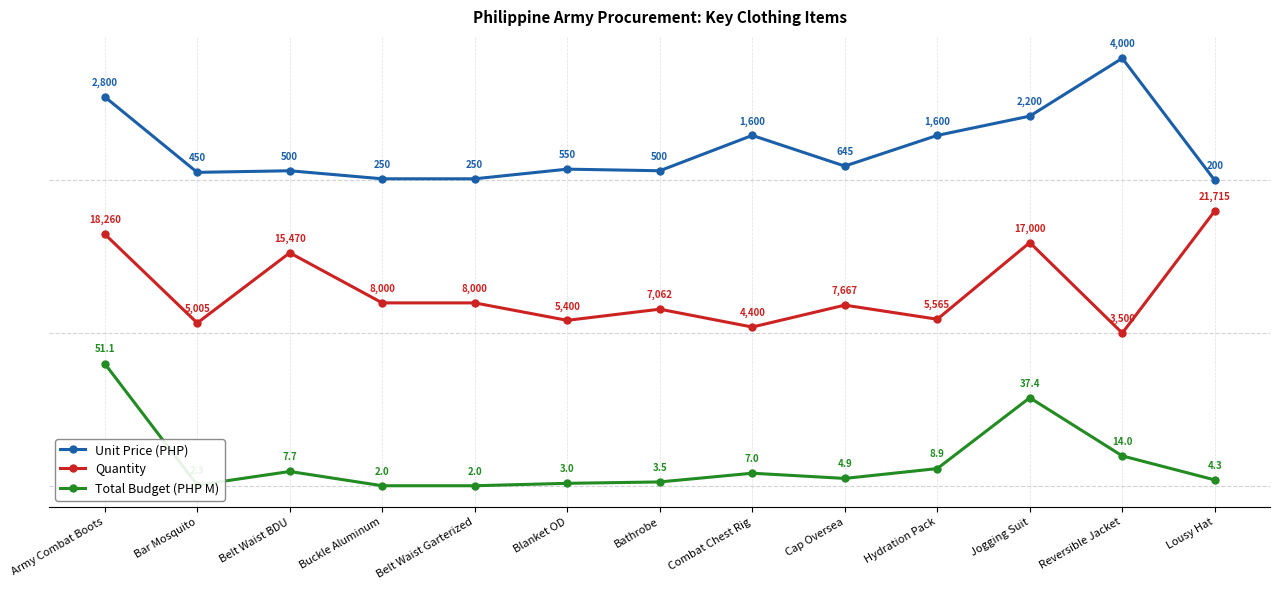

At which label does Total Budget (PHP M) reach its peak?

Army Combat Boots